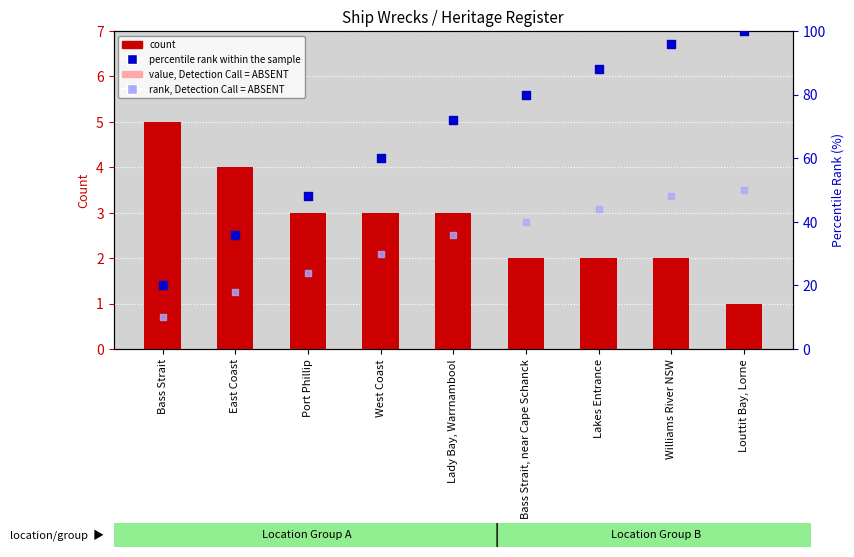

At which category is the sum across all series the highest?

Louttit Bay, Lorne